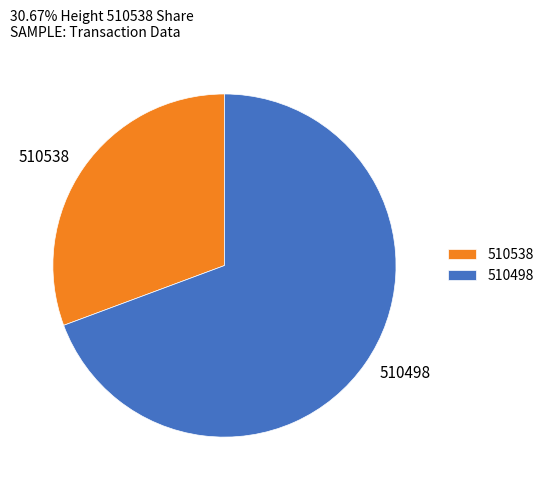

Which slice is the smallest?

510538